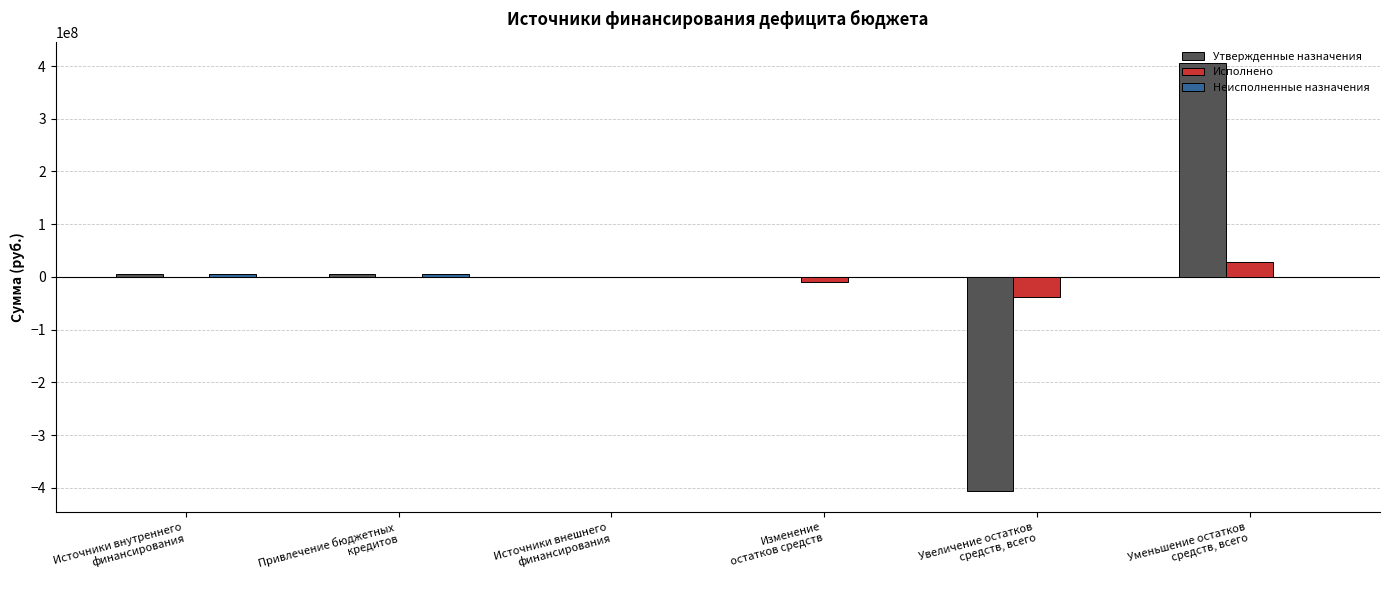

Which series changed the most between Привлечение бюджетных
кредитов and Изменение
остатков средств?

Исполнено